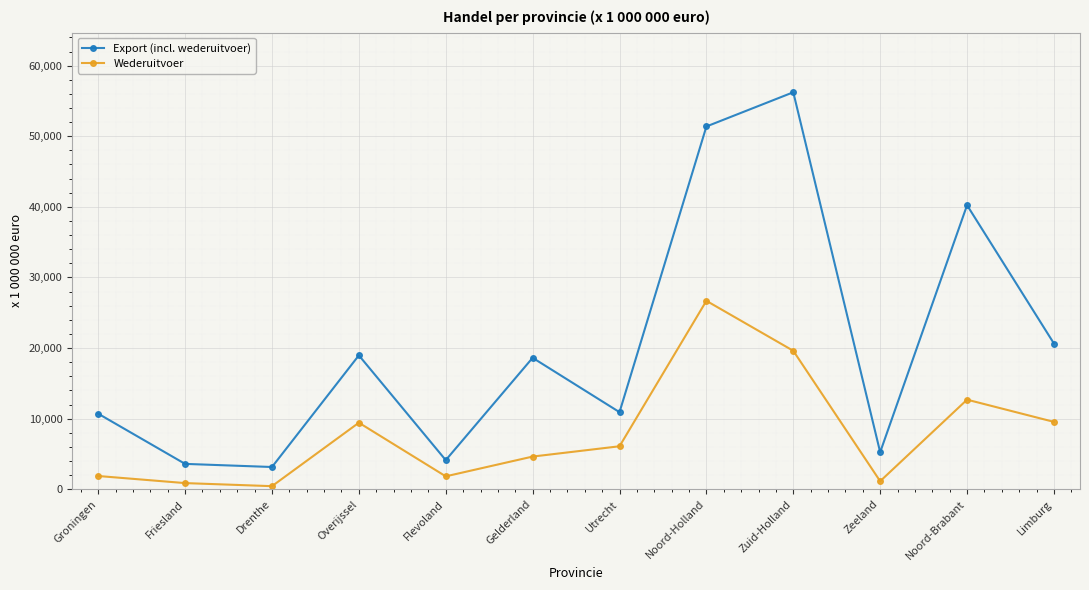

At which category is the sum across all series the highest?

Noord-Holland